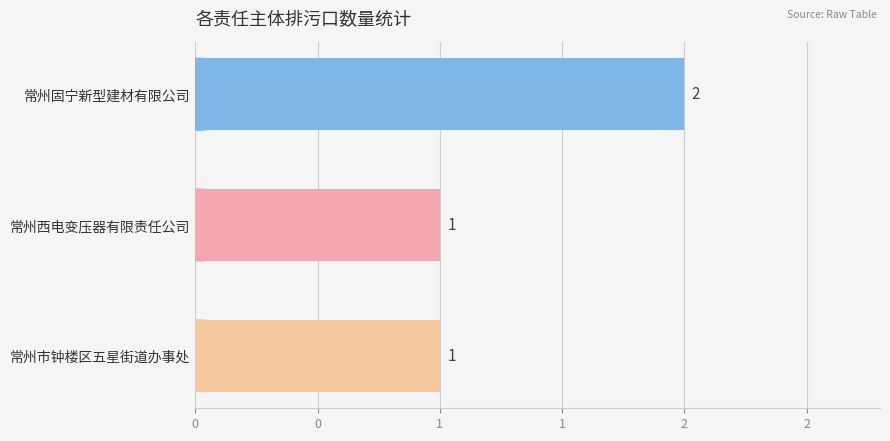

Does the chart contain any negative values?

No